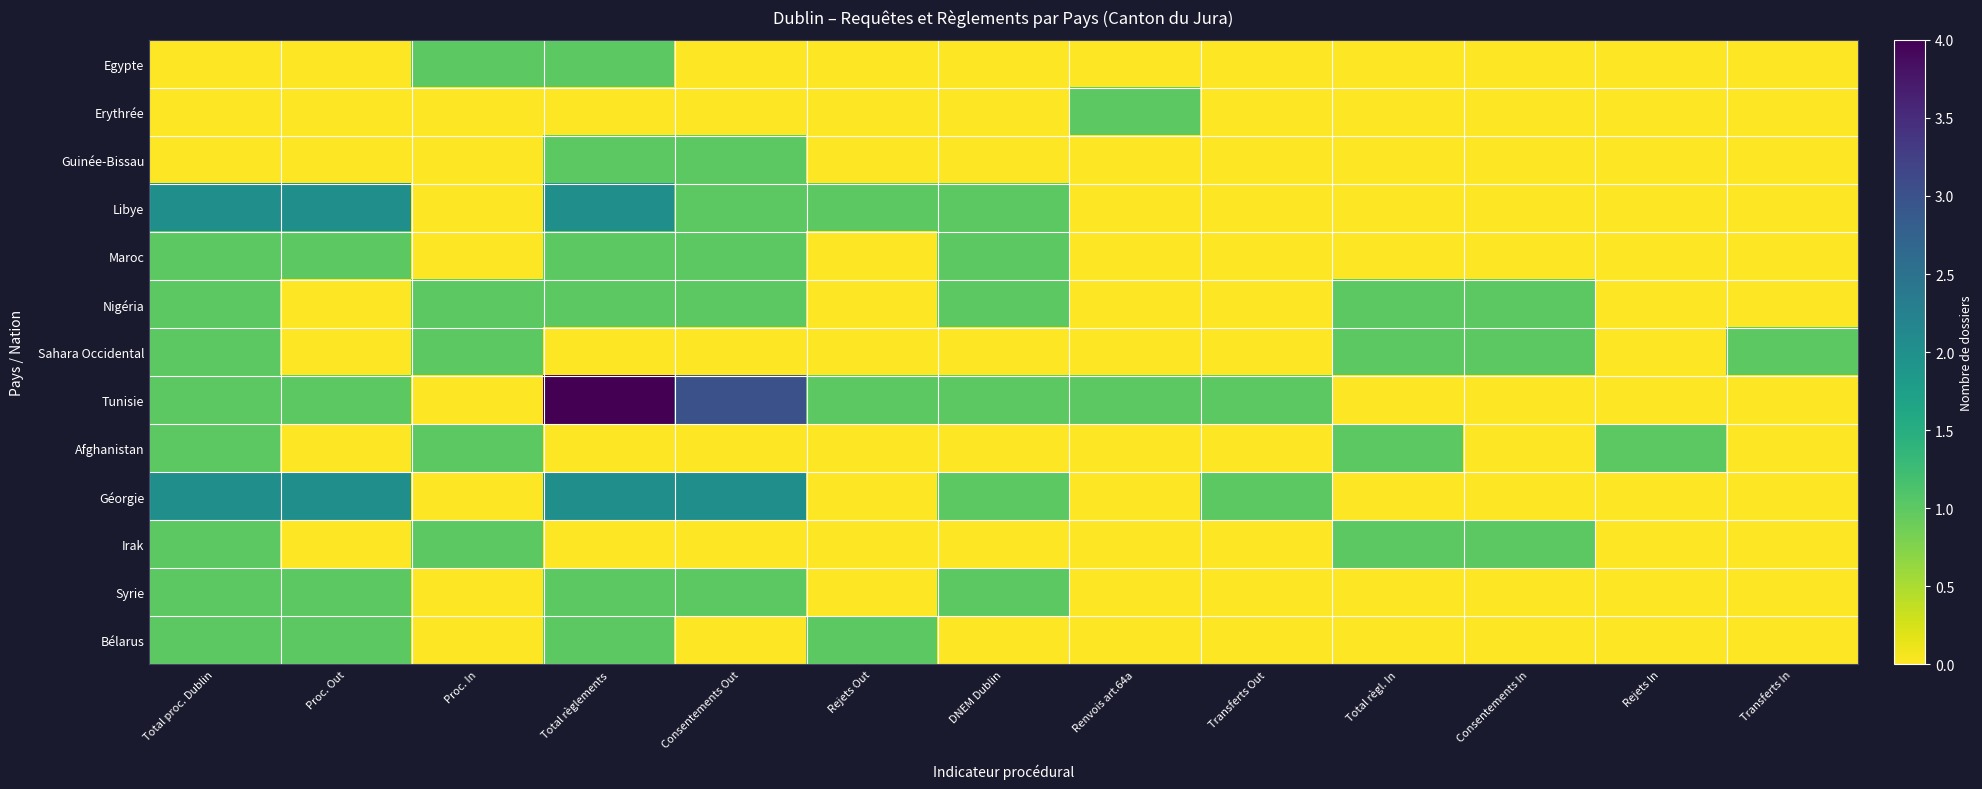

Reading left to right, extract all data points from this chart.

Egypte: Total proc. Dublin=0	Proc. Out=0	Proc. In=1	Total règlements=1	Consentements Out=0	Rejets Out=0	DNEM Dublin=0	Renvois art.64a=0	Transferts Out=0	Total règl. In=0	Consentements In=0	Rejets In=0	Transferts In=0
Erythrée: Total proc. Dublin=0	Proc. Out=0	Proc. In=0	Total règlements=0	Consentements Out=0	Rejets Out=0	DNEM Dublin=0	Renvois art.64a=1	Transferts Out=0	Total règl. In=0	Consentements In=0	Rejets In=0	Transferts In=0
Guinée-Bissau: Total proc. Dublin=0	Proc. Out=0	Proc. In=0	Total règlements=1	Consentements Out=1	Rejets Out=0	DNEM Dublin=0	Renvois art.64a=0	Transferts Out=0	Total règl. In=0	Consentements In=0	Rejets In=0	Transferts In=0
Libye: Total proc. Dublin=2	Proc. Out=2	Proc. In=0	Total règlements=2	Consentements Out=1	Rejets Out=1	DNEM Dublin=1	Renvois art.64a=0	Transferts Out=0	Total règl. In=0	Consentements In=0	Rejets In=0	Transferts In=0
Maroc: Total proc. Dublin=1	Proc. Out=1	Proc. In=0	Total règlements=1	Consentements Out=1	Rejets Out=0	DNEM Dublin=1	Renvois art.64a=0	Transferts Out=0	Total règl. In=0	Consentements In=0	Rejets In=0	Transferts In=0
Nigéria: Total proc. Dublin=1	Proc. Out=0	Proc. In=1	Total règlements=1	Consentements Out=1	Rejets Out=0	DNEM Dublin=1	Renvois art.64a=0	Transferts Out=0	Total règl. In=1	Consentements In=1	Rejets In=0	Transferts In=0
Sahara Occidental: Total proc. Dublin=1	Proc. Out=0	Proc. In=1	Total règlements=0	Consentements Out=0	Rejets Out=0	DNEM Dublin=0	Renvois art.64a=0	Transferts Out=0	Total règl. In=1	Consentements In=1	Rejets In=0	Transferts In=1
Tunisie: Total proc. Dublin=1	Proc. Out=1	Proc. In=0	Total règlements=4	Consentements Out=3	Rejets Out=1	DNEM Dublin=1	Renvois art.64a=1	Transferts Out=1	Total règl. In=0	Consentements In=0	Rejets In=0	Transferts In=0
Afghanistan: Total proc. Dublin=1	Proc. Out=0	Proc. In=1	Total règlements=0	Consentements Out=0	Rejets Out=0	DNEM Dublin=0	Renvois art.64a=0	Transferts Out=0	Total règl. In=1	Consentements In=0	Rejets In=1	Transferts In=0
Géorgie: Total proc. Dublin=2	Proc. Out=2	Proc. In=0	Total règlements=2	Consentements Out=2	Rejets Out=0	DNEM Dublin=1	Renvois art.64a=0	Transferts Out=1	Total règl. In=0	Consentements In=0	Rejets In=0	Transferts In=0
Irak: Total proc. Dublin=1	Proc. Out=0	Proc. In=1	Total règlements=0	Consentements Out=0	Rejets Out=0	DNEM Dublin=0	Renvois art.64a=0	Transferts Out=0	Total règl. In=1	Consentements In=1	Rejets In=0	Transferts In=0
Syrie: Total proc. Dublin=1	Proc. Out=1	Proc. In=0	Total règlements=1	Consentements Out=1	Rejets Out=0	DNEM Dublin=1	Renvois art.64a=0	Transferts Out=0	Total règl. In=0	Consentements In=0	Rejets In=0	Transferts In=0
Bélarus: Total proc. Dublin=1	Proc. Out=1	Proc. In=0	Total règlements=1	Consentements Out=0	Rejets Out=1	DNEM Dublin=0	Renvois art.64a=0	Transferts Out=0	Total règl. In=0	Consentements In=0	Rejets In=0	Transferts In=0